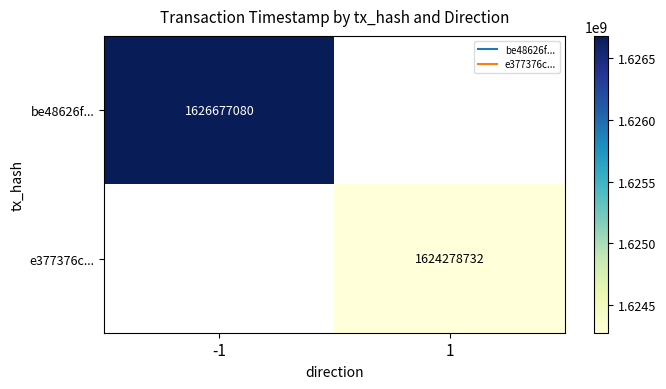

Count the number of data series in this chart.

2